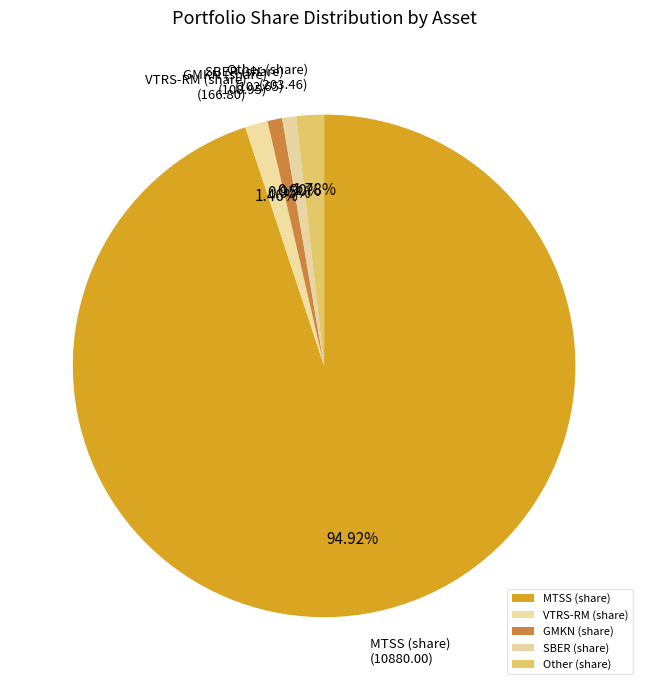

Which category has the biggest portion of the pie?

MTSS (share)